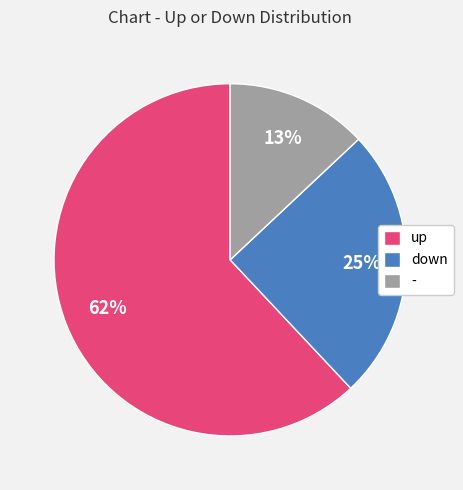

Rank the categories by value from lowest to highest.

-, down, up